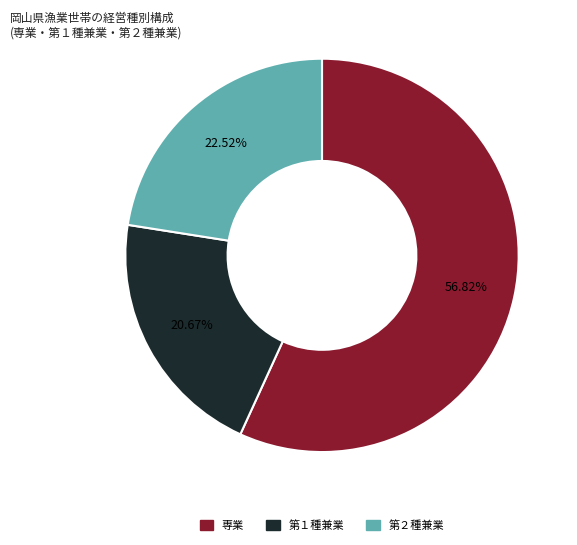

How many segments does this pie chart have?

3